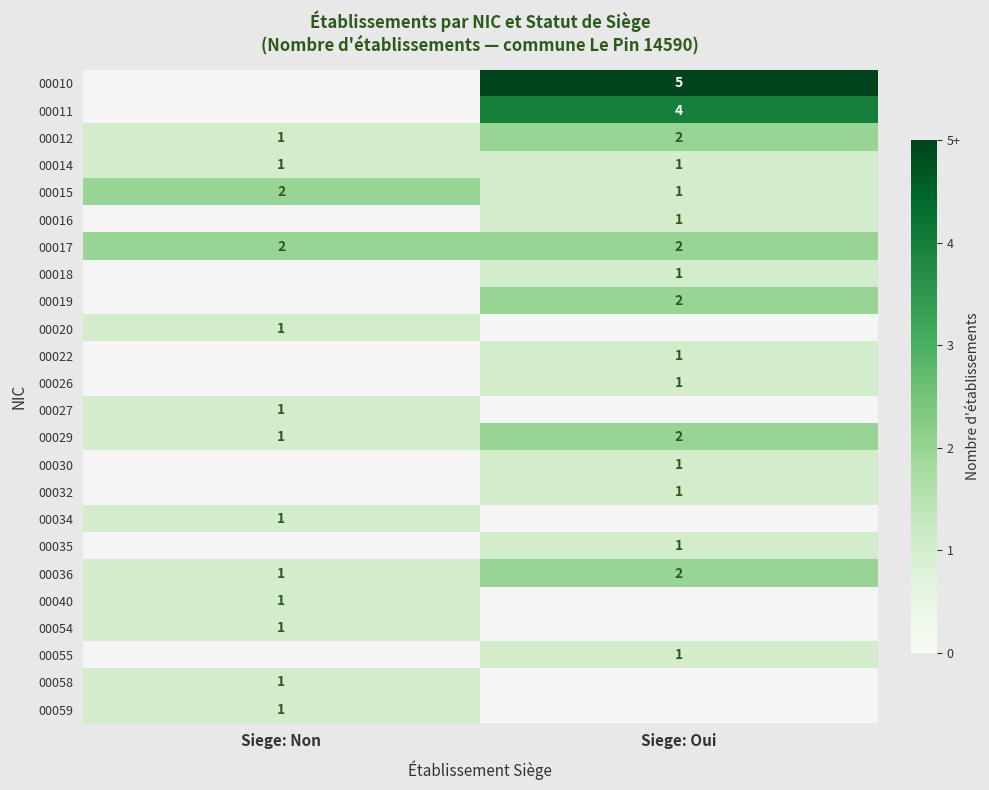

At which label is 00029 closest to 1?

Siege: Non